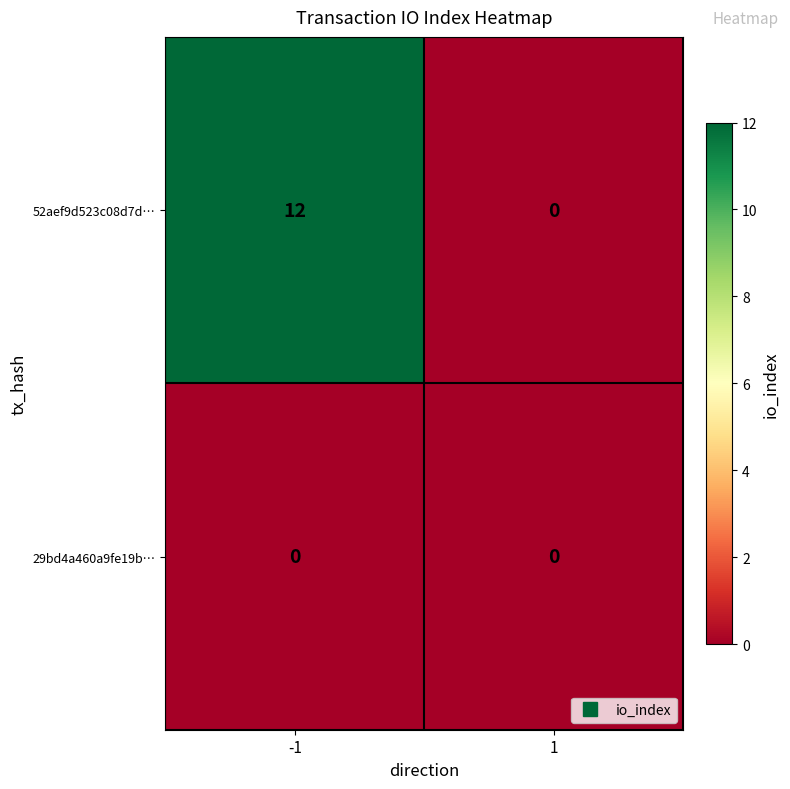

Count the number of categories in the chart.

2